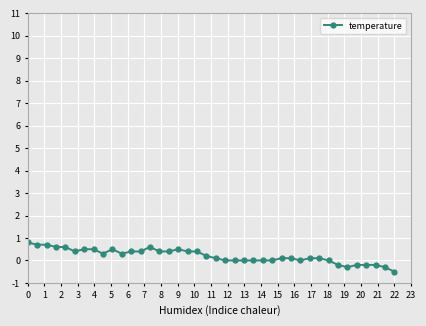

What is the difference between the maximum and minimum values?

1.3